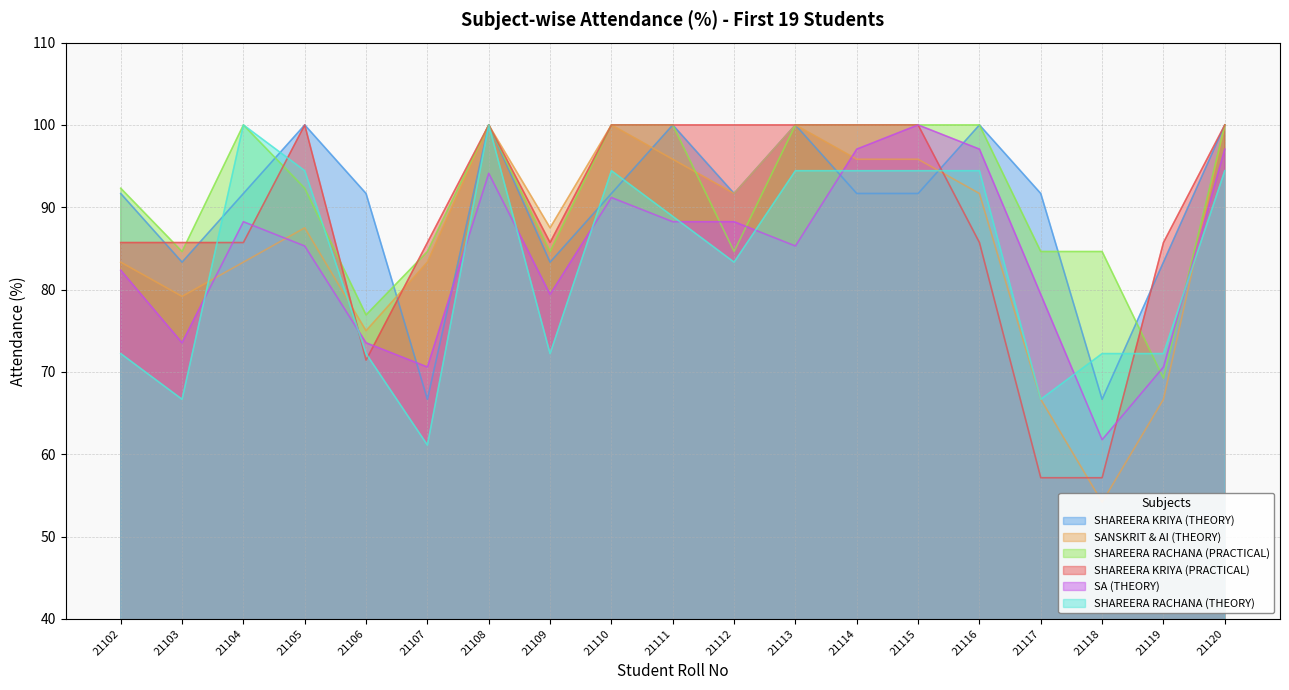

Which series has the widest spread of values?

SANSKRIT & AI (THEORY)